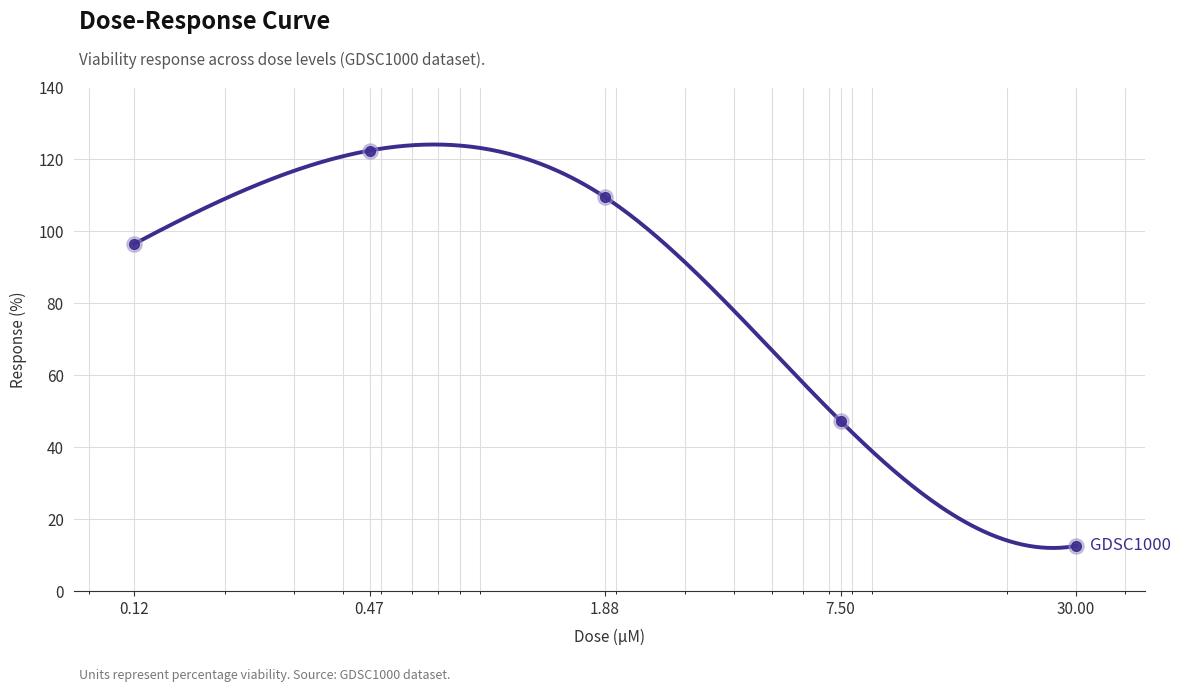

Which has a higher value, 0.47 or 0.12?

0.47